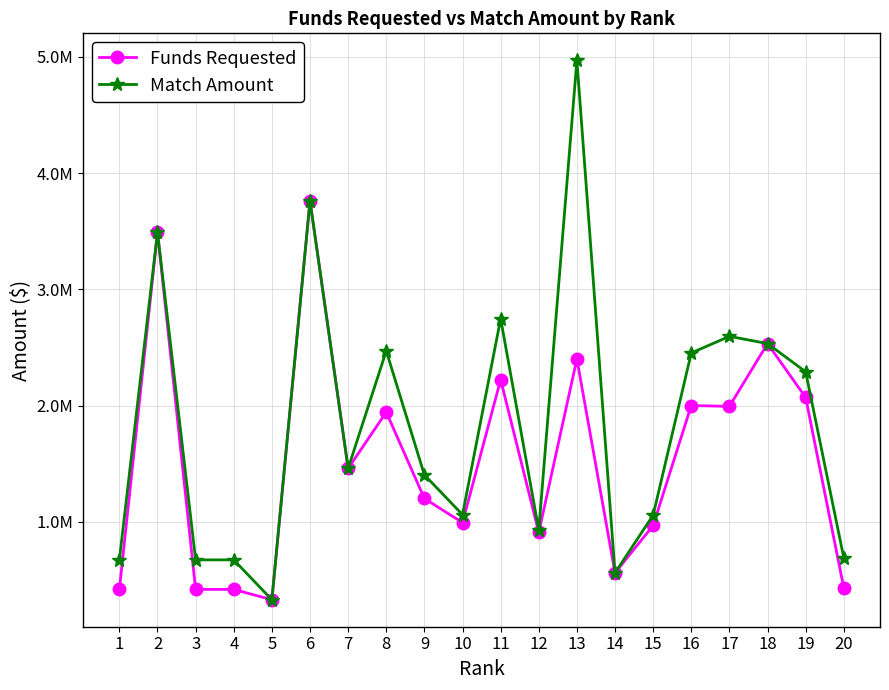

Rank the series at 8 from highest to lowest value.

Match Amount, Funds Requested